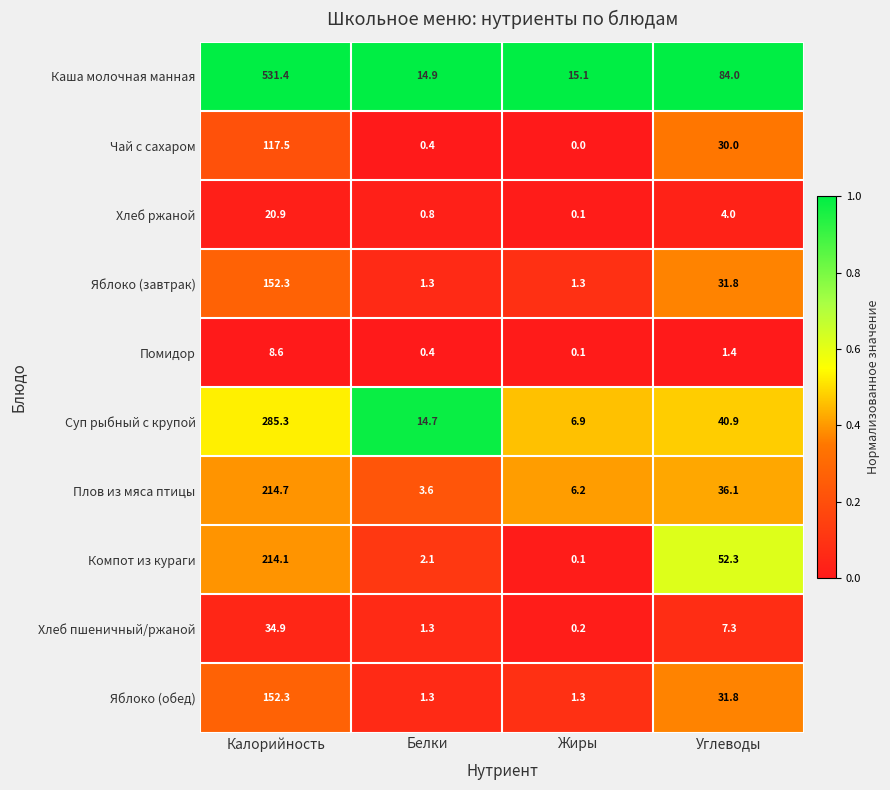

The value of Плов из мяса птицы at Жиры is 6.2. True or false?

True